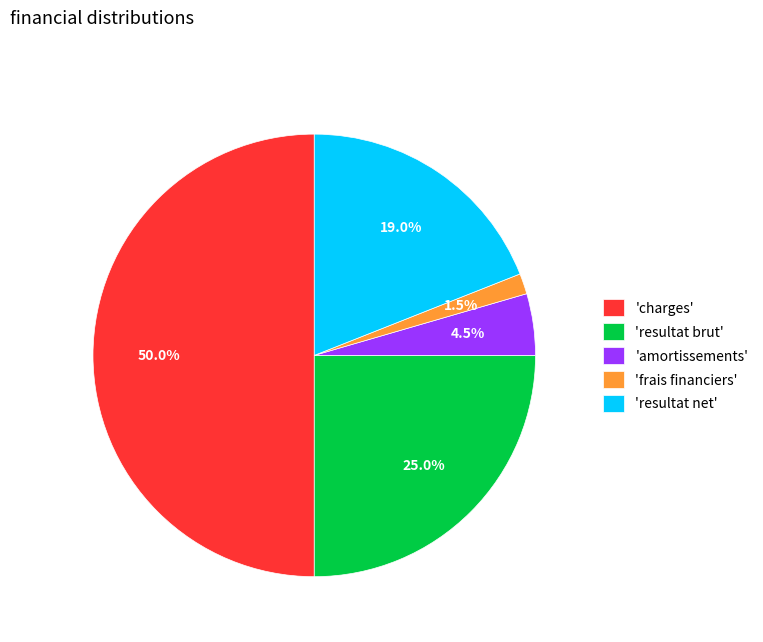

Between 'frais financiers' and 'resultat net', which is larger?

'resultat net'